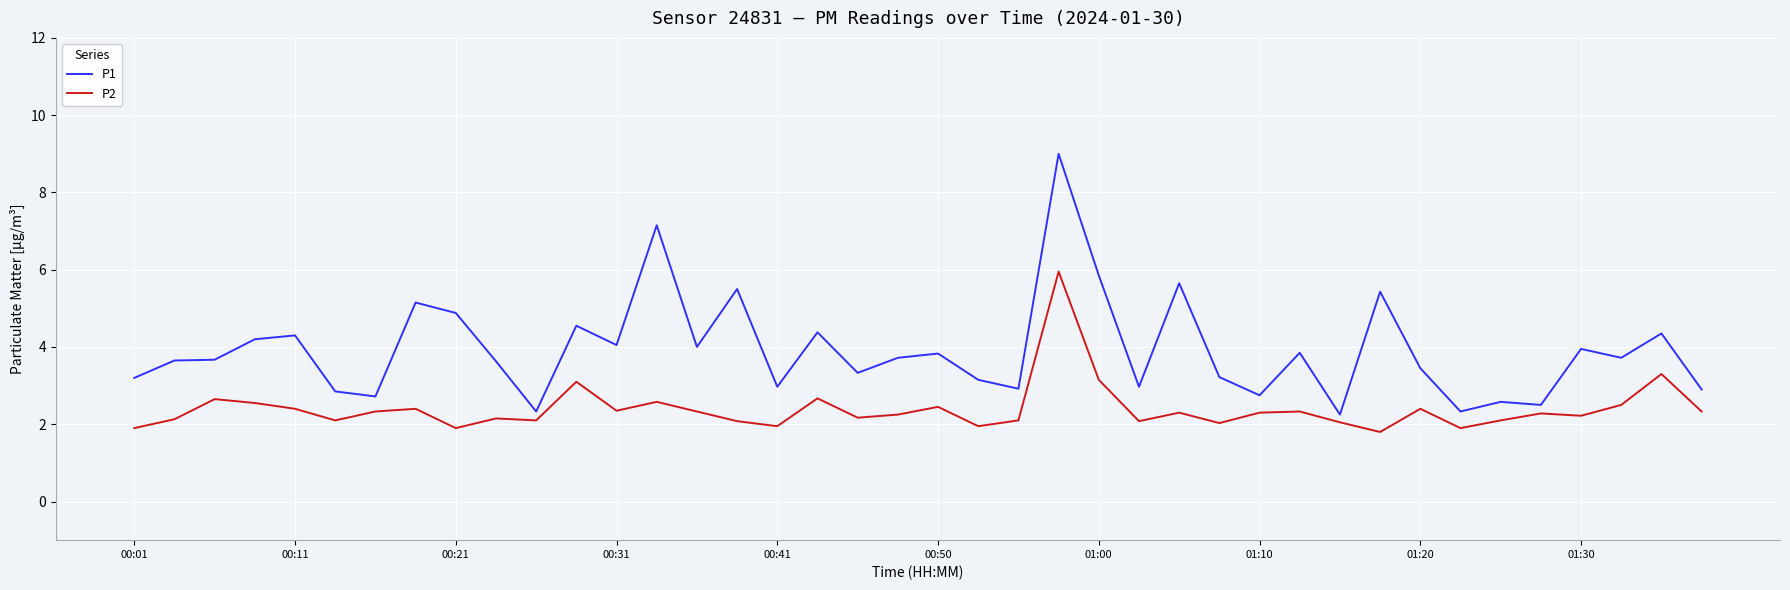

Which series has the widest spread of values?

P1